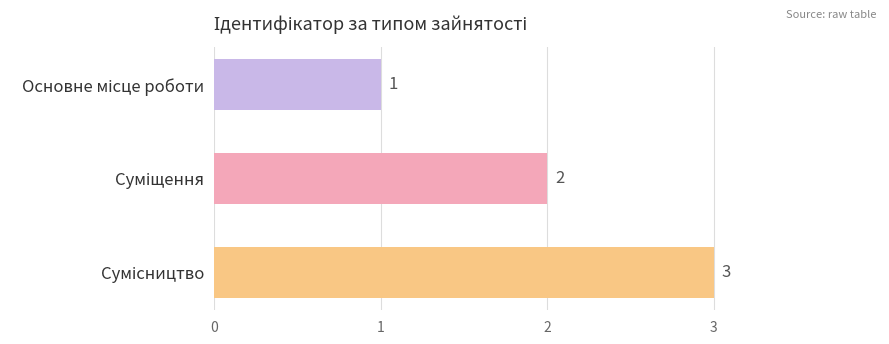

What is the sum of all values?

6